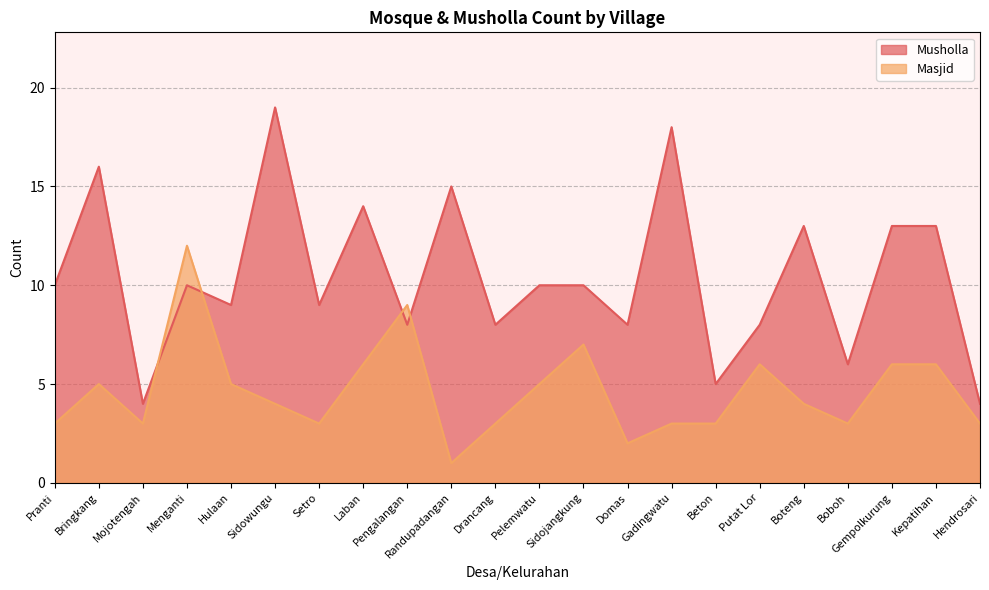

True or false: Musholla and Masjid cross at least once.

True